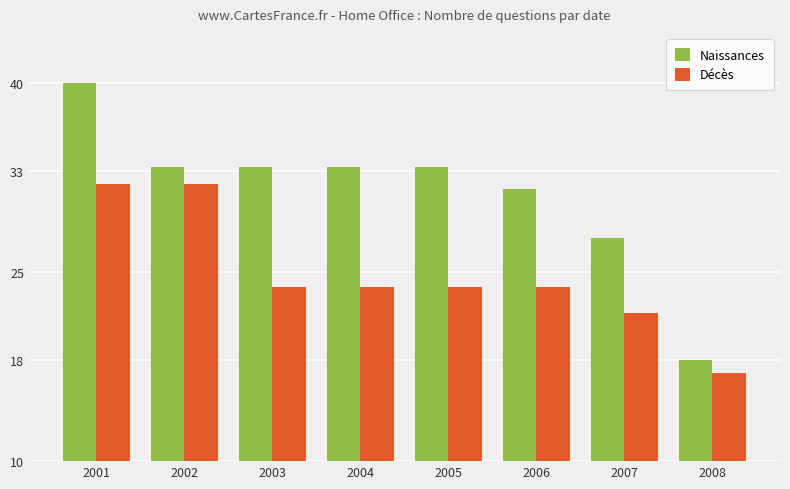

What is the total value across all series at 2008?

35.0